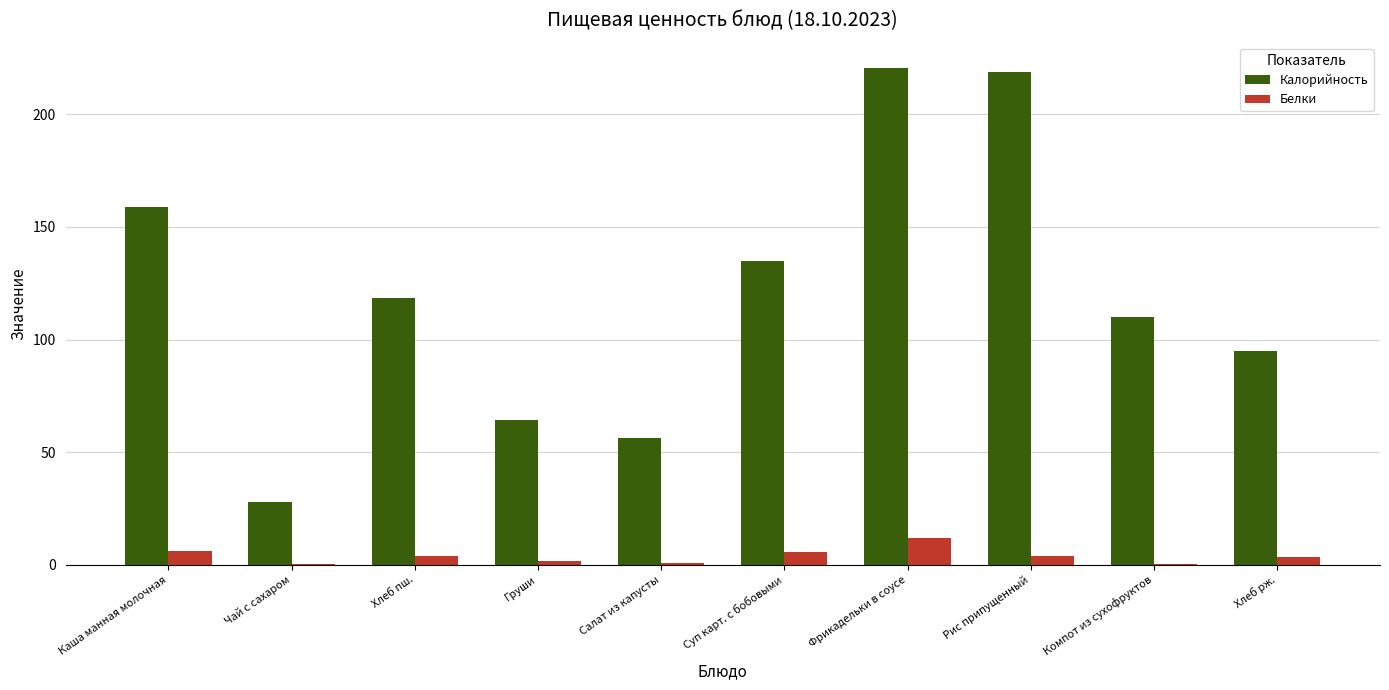

What are all the series names shown in the legend?

Калорийность, Белки